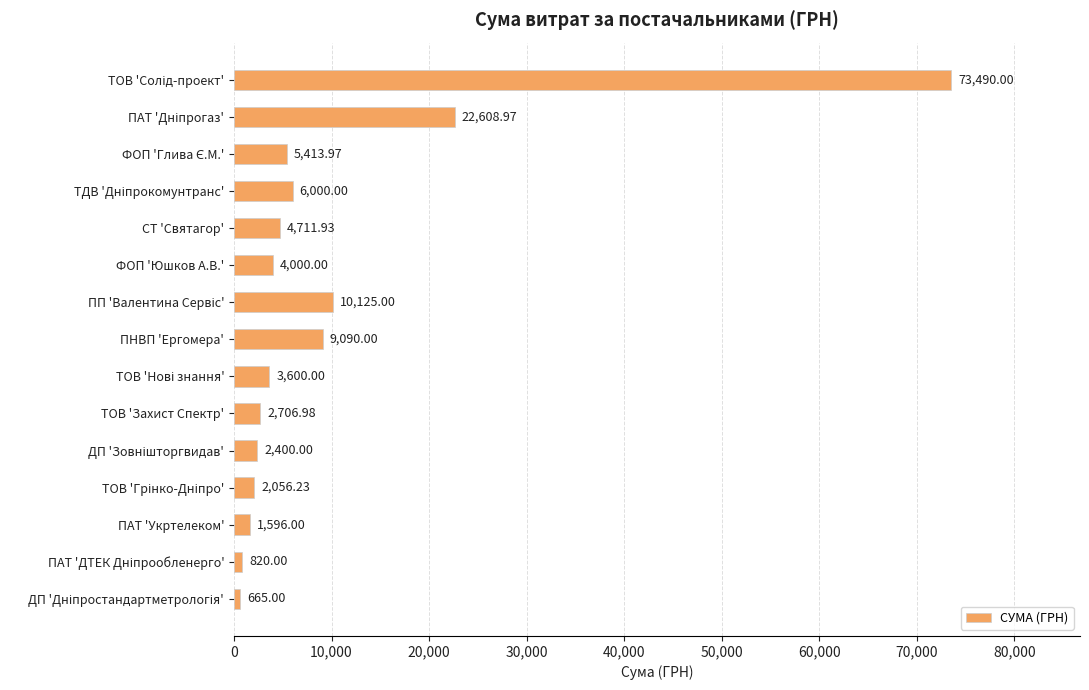

What is the label of the 13th bar from the top?

ПАТ 'Укртелеком'